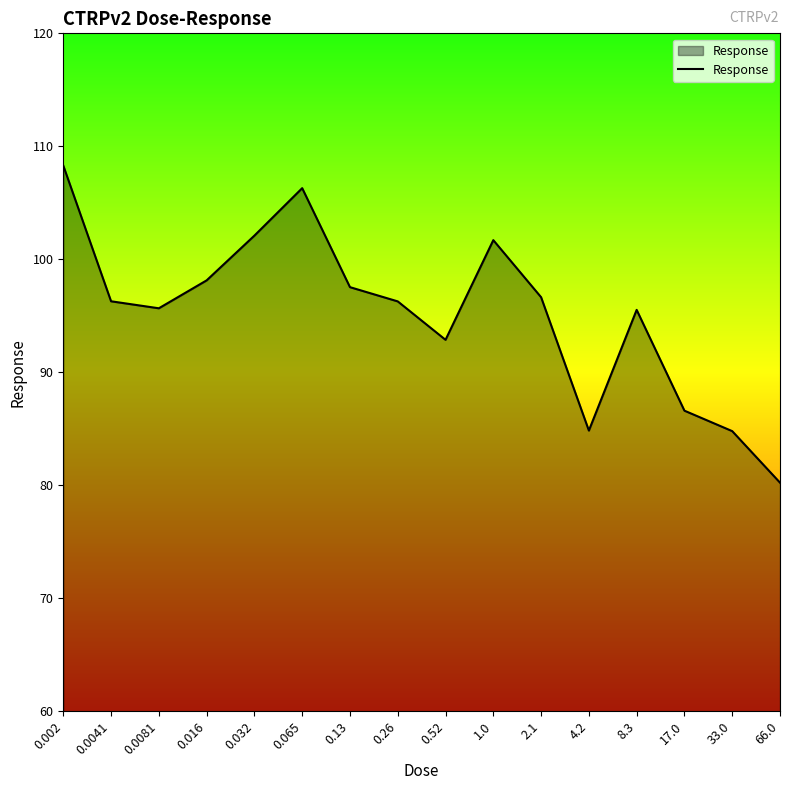

What is the average value?

95.2